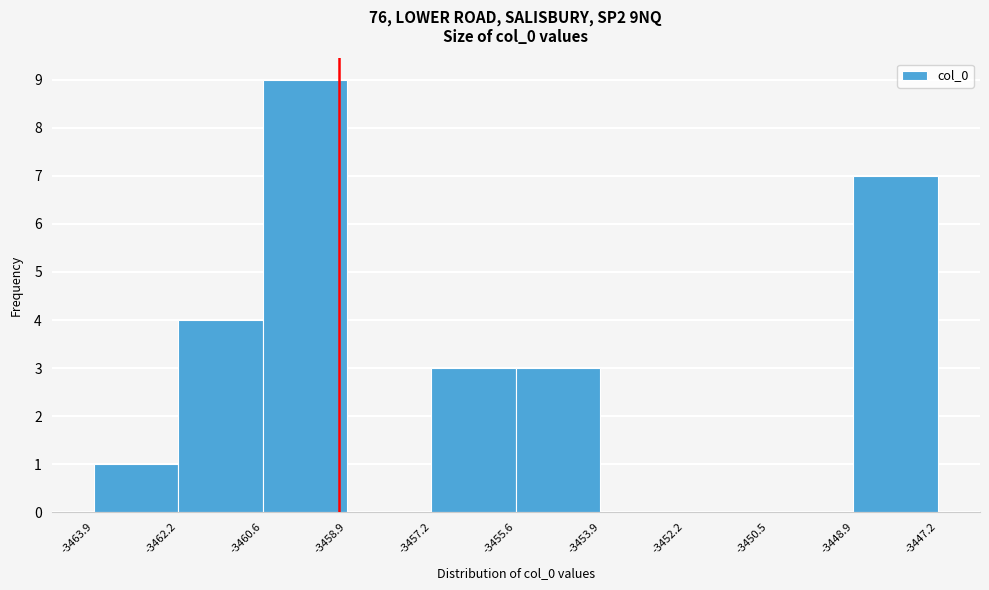

How tall is the bar that spans -3462.2 to -3460.6 on the x-axis? The values are not printed on the chart, so give them approximately, as read against the axis.

4